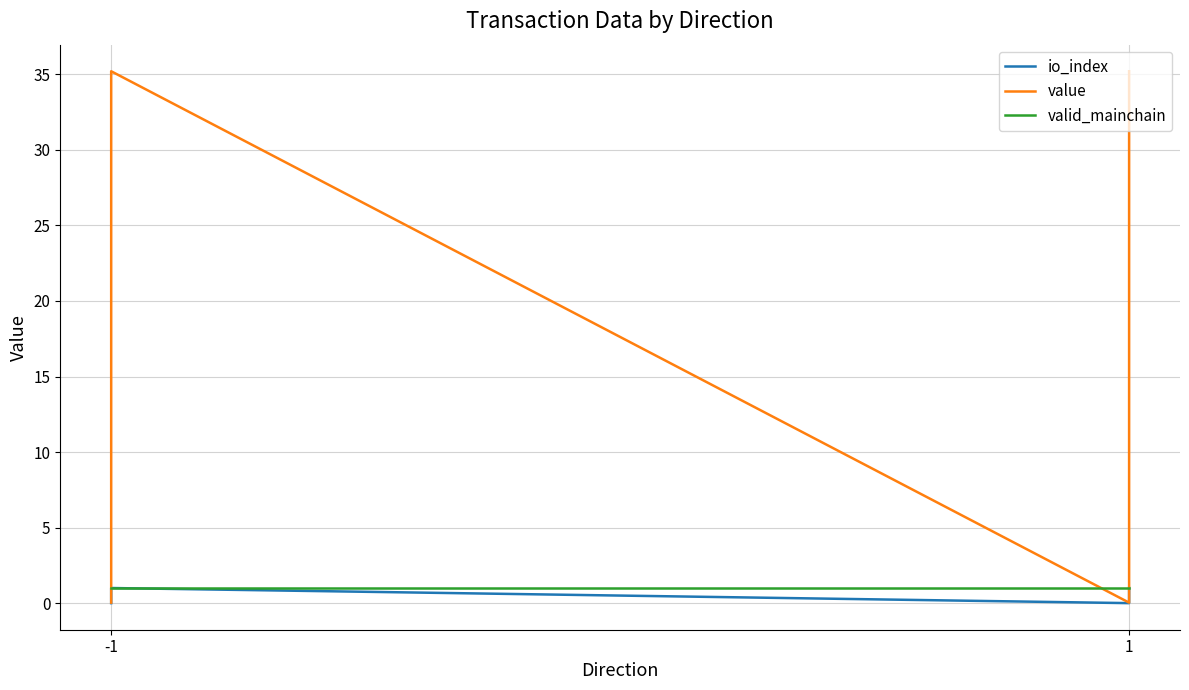

Does the chart display data point markers on the line(s)?

No